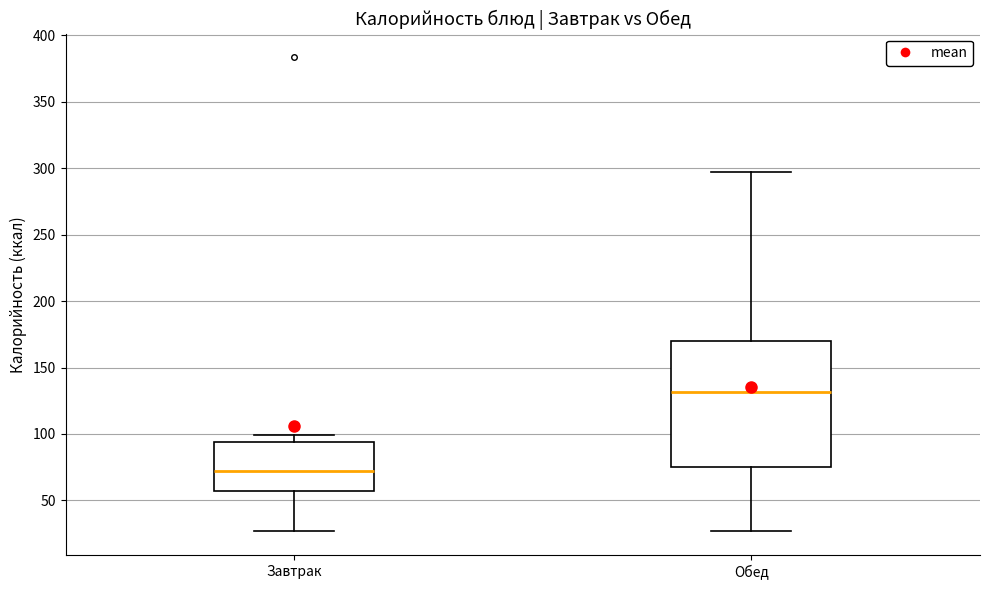

Comparing the boxes themselves (not the whiskers), which one is the tallest?

Обед